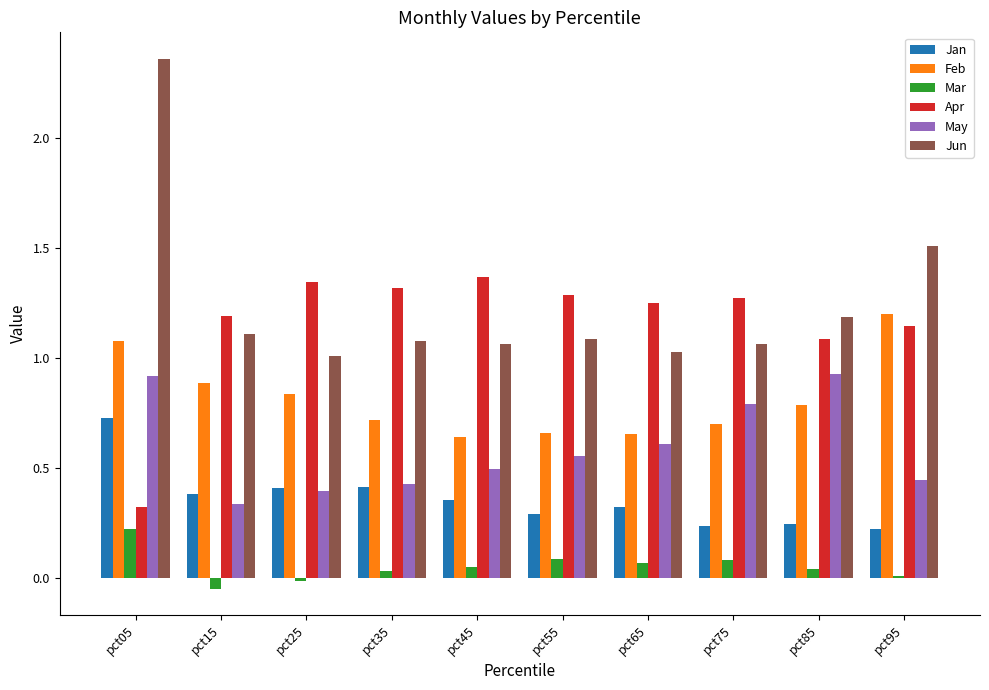

True or false: Jan has a value of 0.3 at pct55.

True